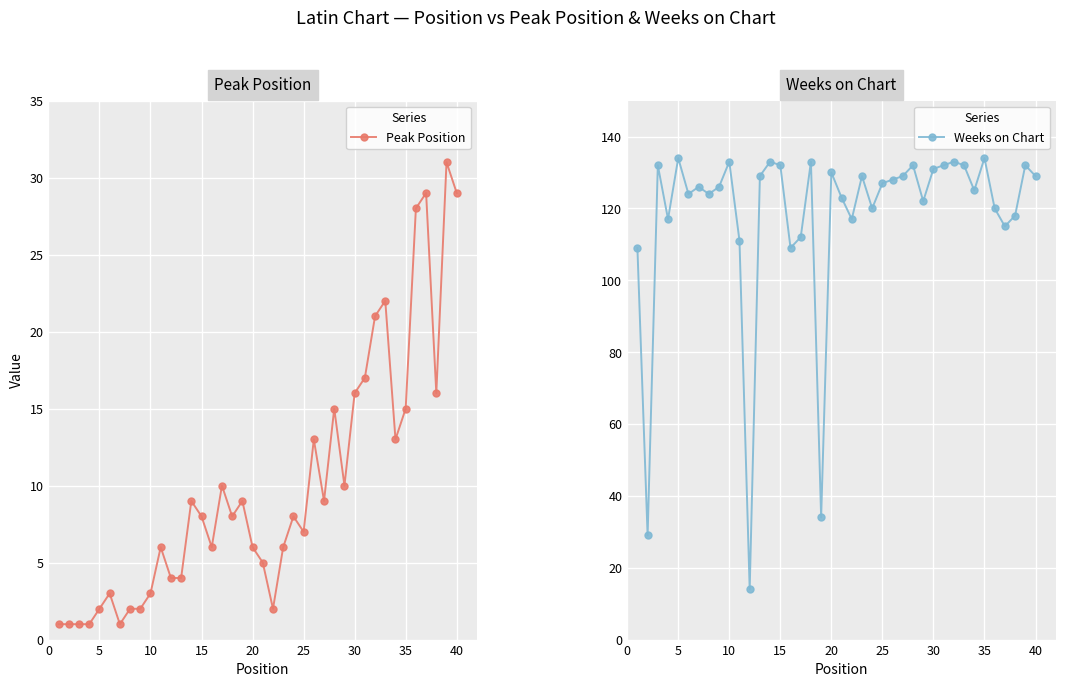

The value of Peak Position at 10 is 5. True or false?

False